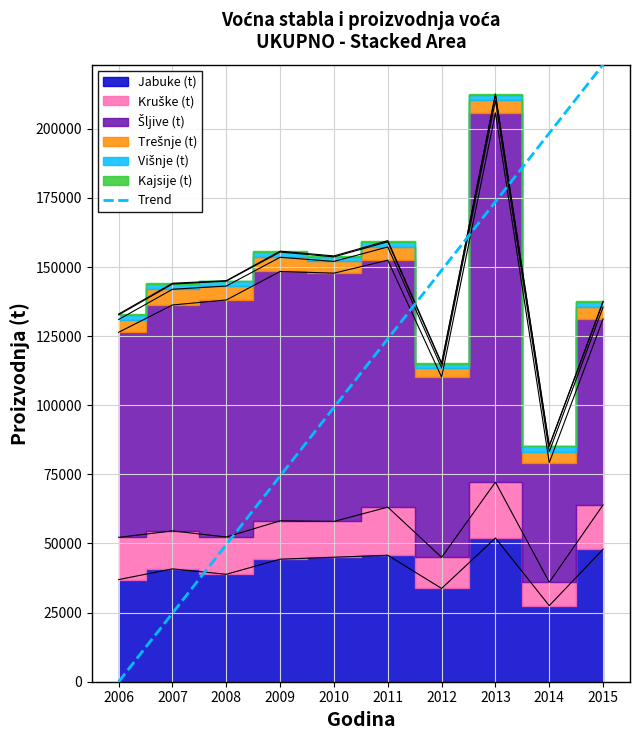

What is the change in value from 2006 to 2008?

+49607.8